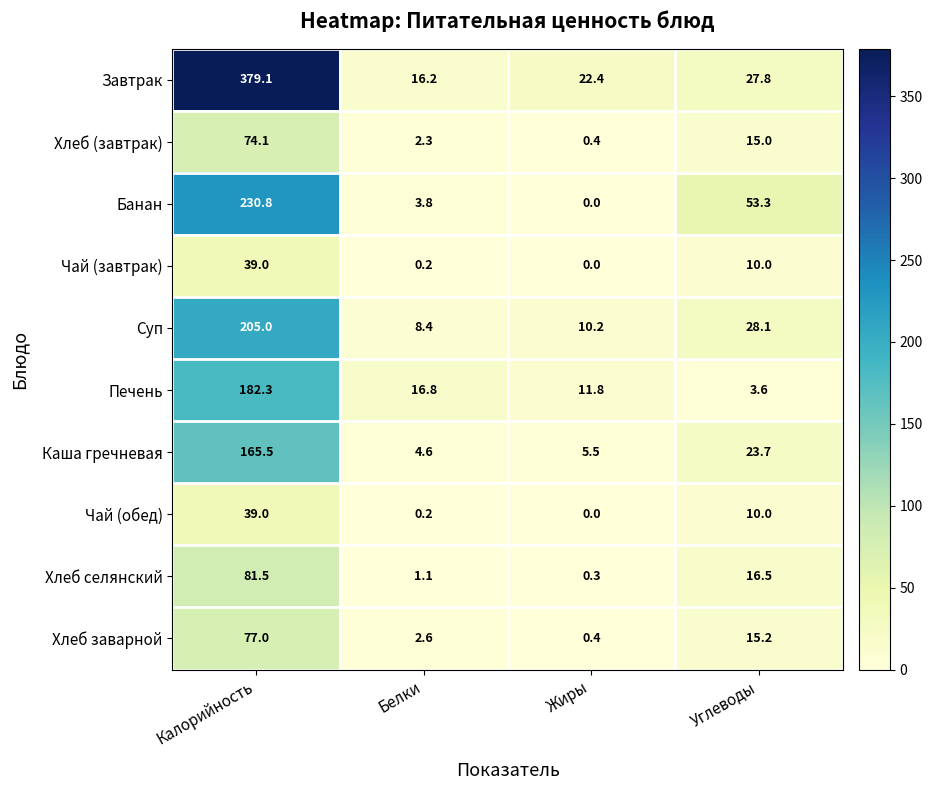

What is the maximum value shown in the chart?

379.1